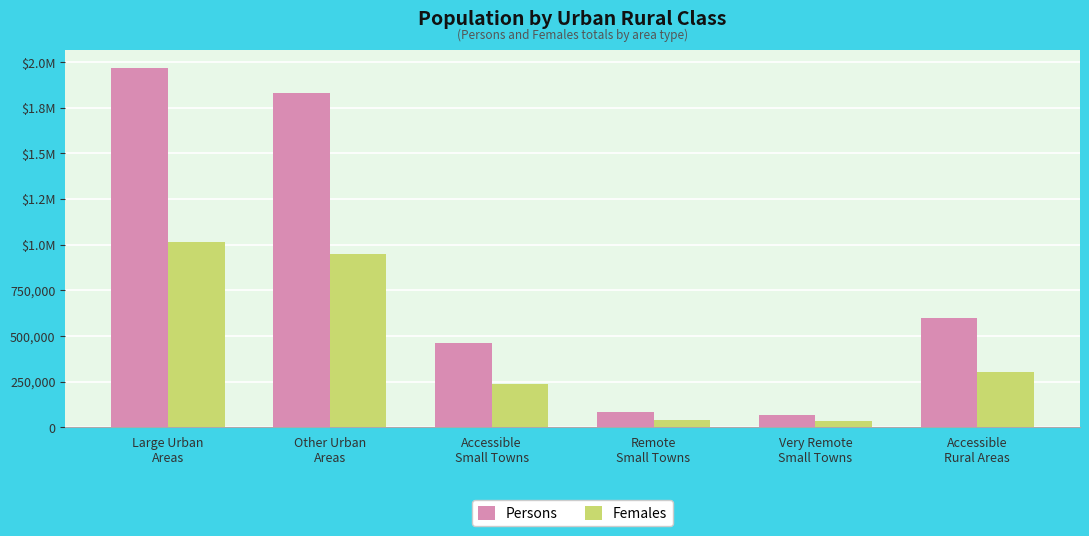

At which label does Females reach its minimum?

Very Remote
Small Towns